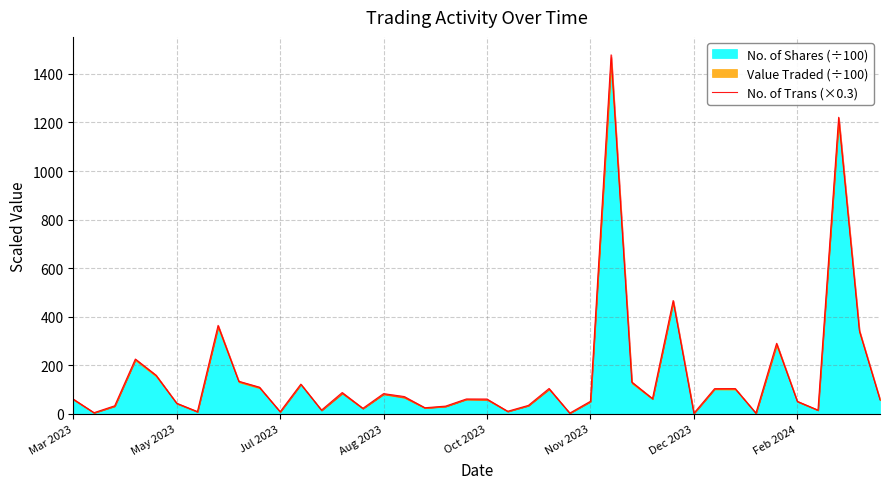

True or false: the data has more than 1 interior local peaks.

True